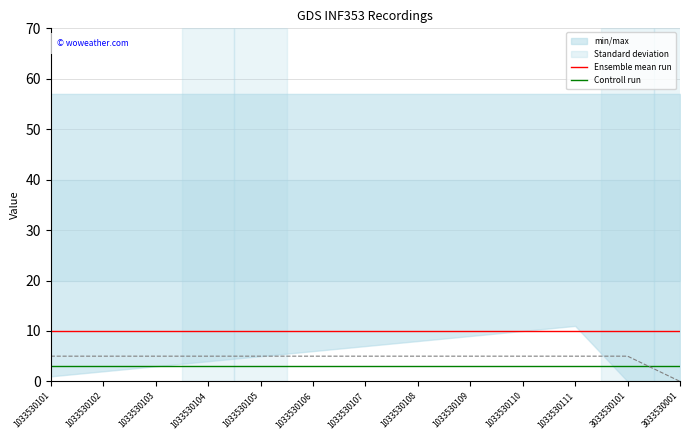

True or false: Controll run and Ensemble mean run intersect in this chart.

False